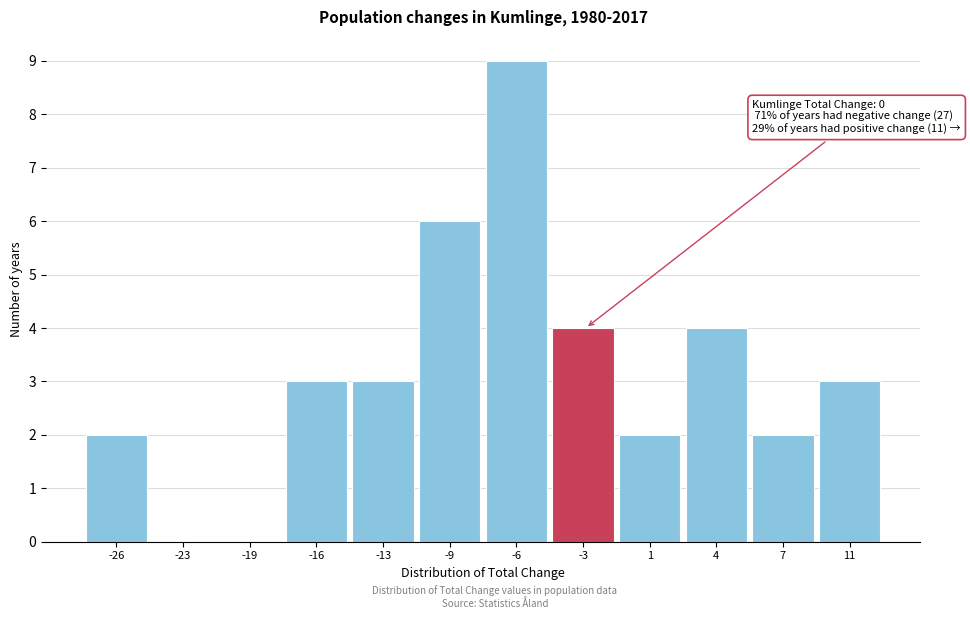

Reading right to left, what are all the values shown in this chart?

11=3	7=2	4=4	1=2	-3=4	-6=9	-9=6	-13=3	-16=3	-19=0	-23=0	-26=2